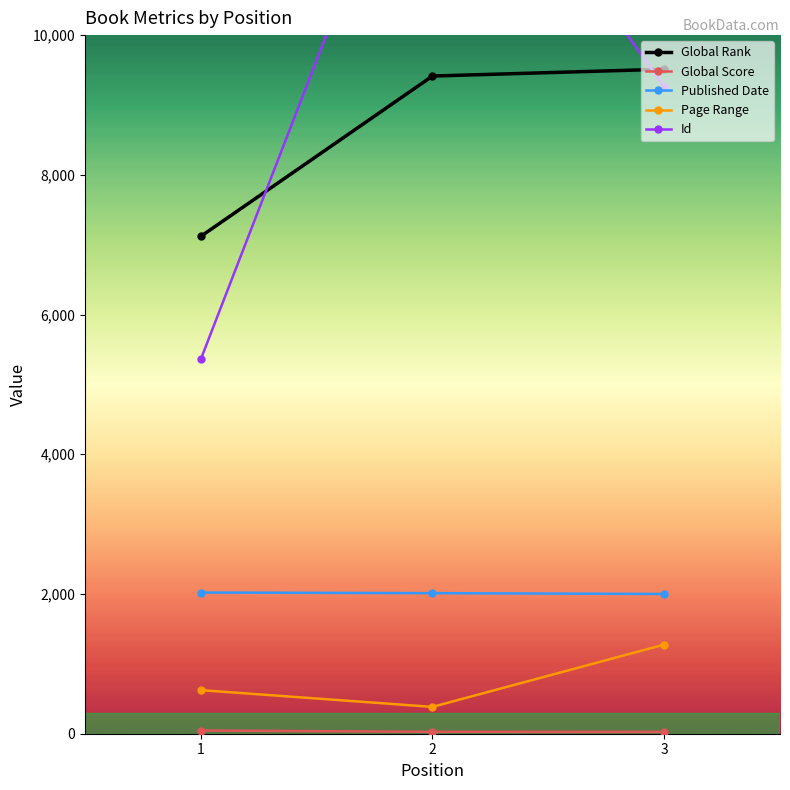

Which series has the widest spread of values?

Id